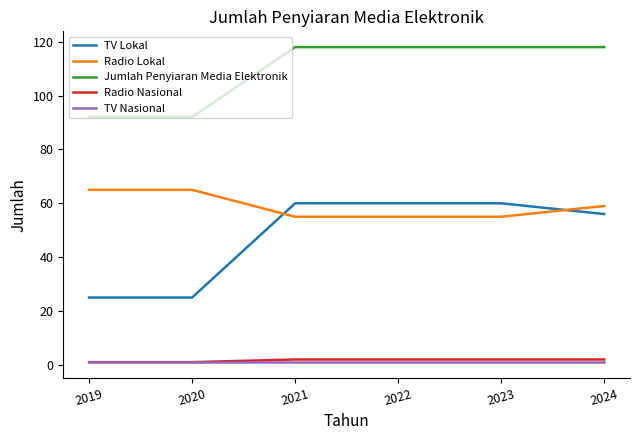

What is the smallest value displayed?

1